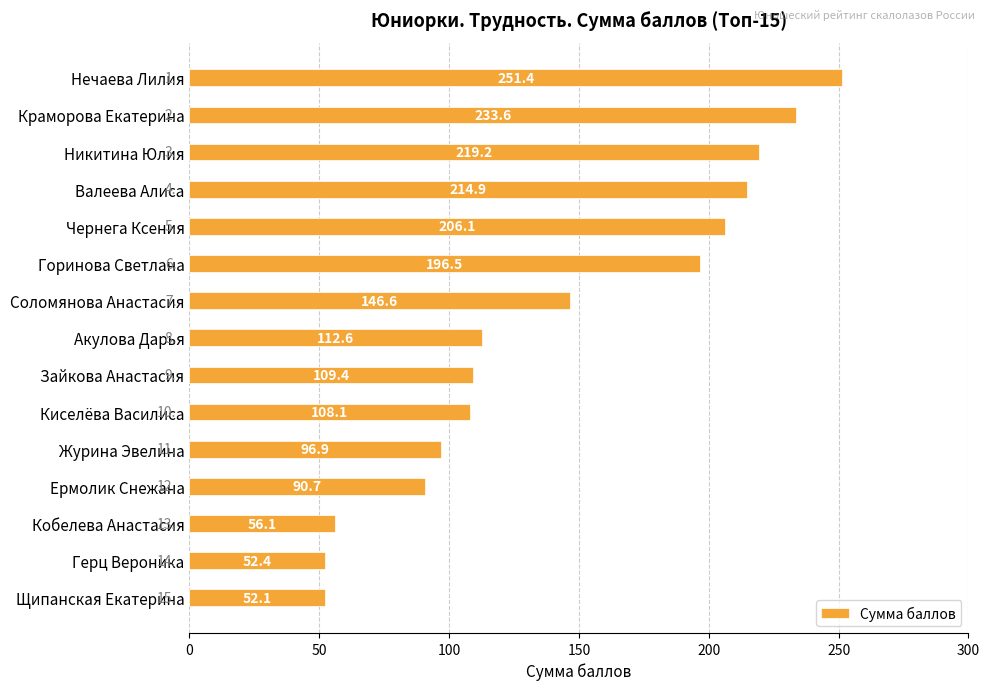

What is the value of the 5th bar from the top?

206.1